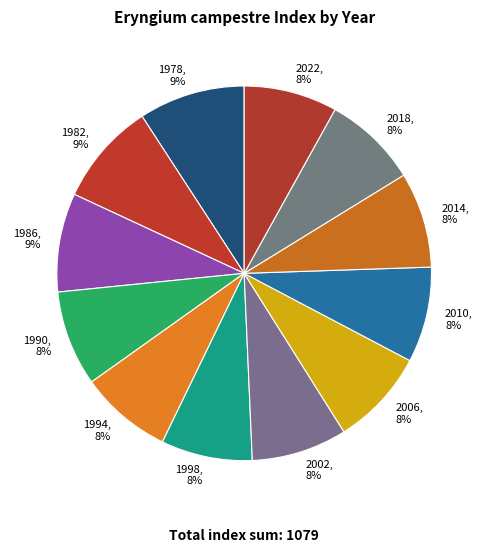

To the nearest percent, what is the average slice percentage?

8%